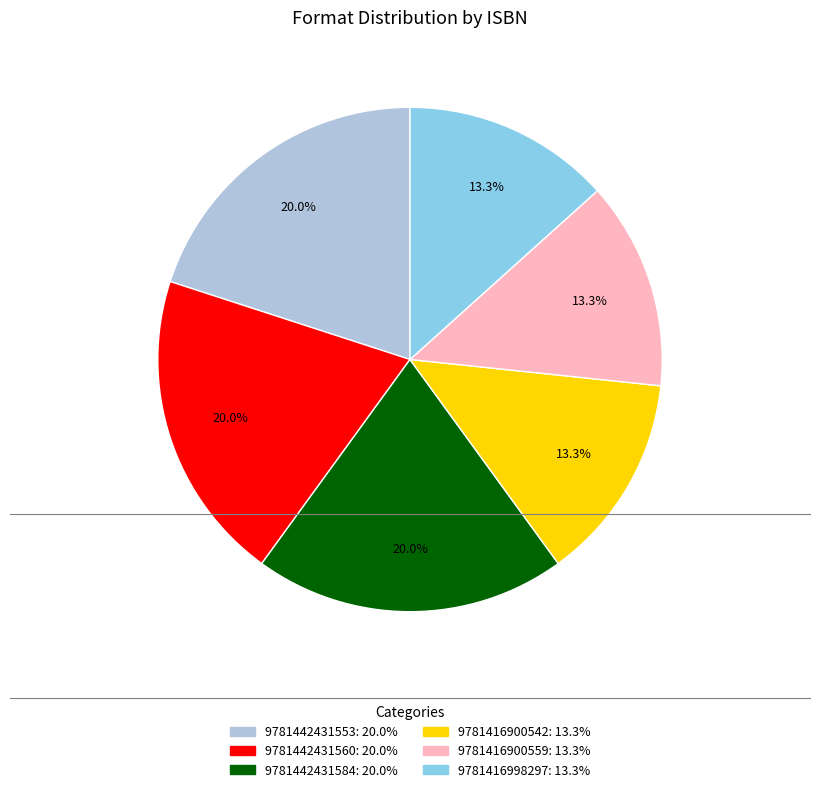

To the nearest percent, what is the difference between the largest and smallest slice percentages?

7%